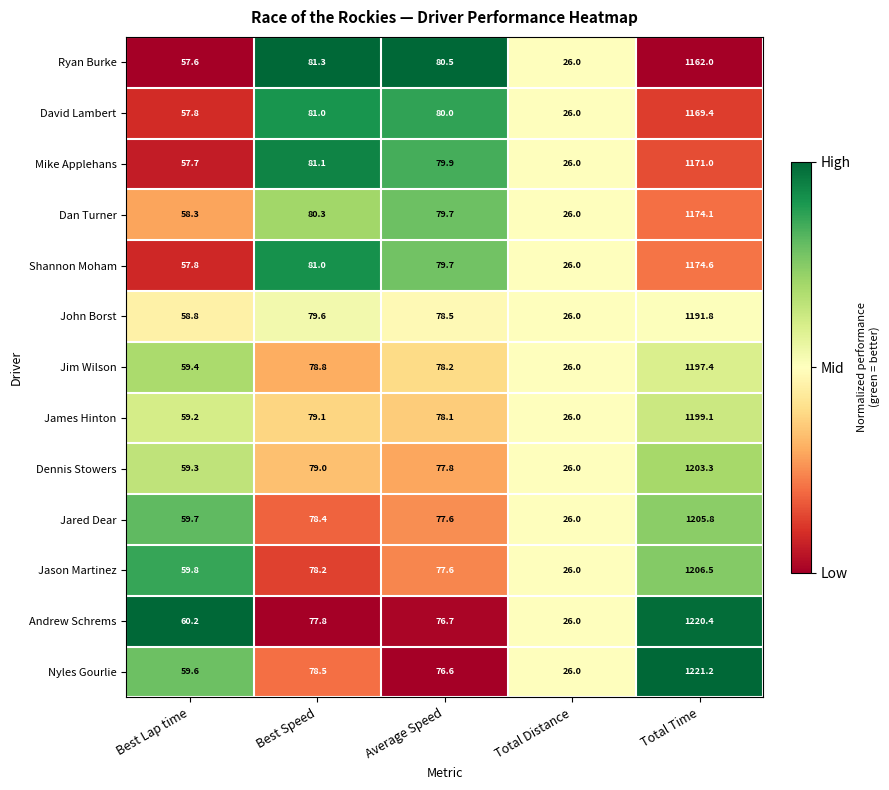

Which series has the largest range (max minus min)?

Nyles Gourlie